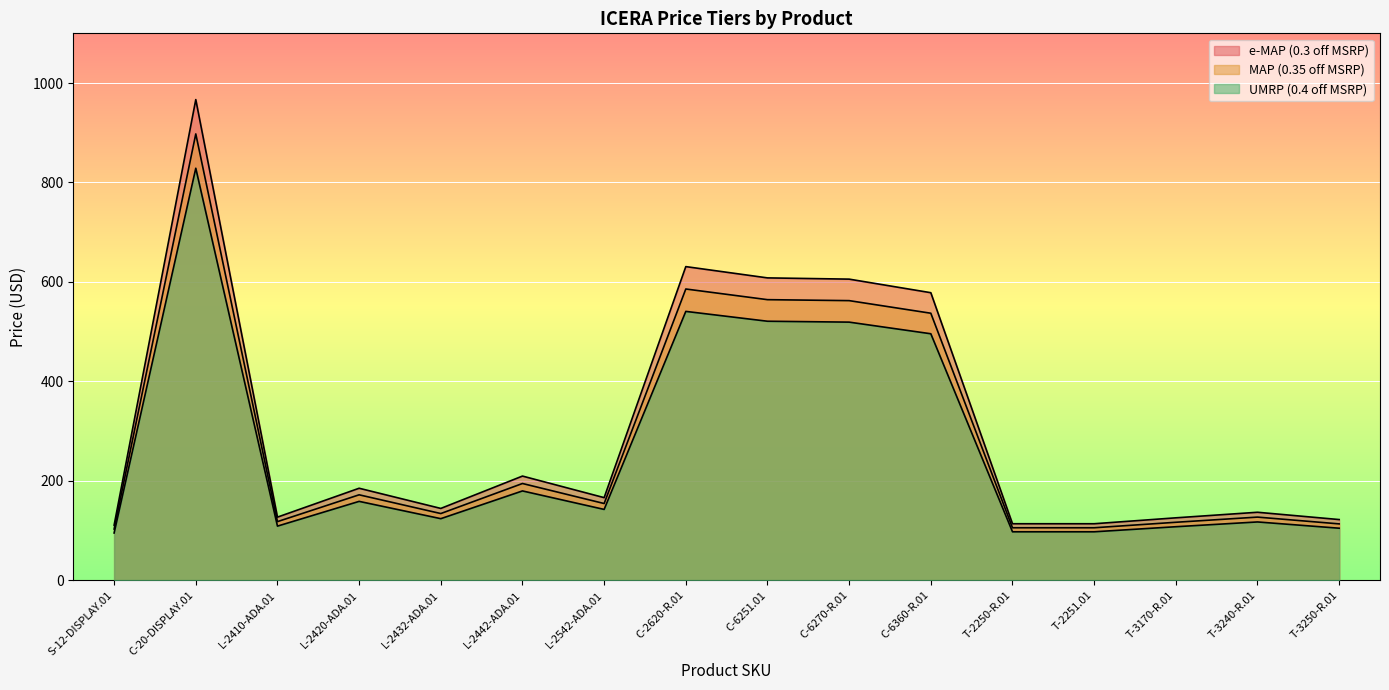

Reading left to right, what are all the values shown in this chart?

e-MAP (0.3 off MSRP): 110.6	966.7	126.7	184.8	144.2	209.3	165.9	630.7	608.0	605.5	578.2	113.4	113.4	125.3	136.5	121.8
MAP (0.35 off MSRP): 102.7	897.6	117.7	171.6	133.9	194.3	154.1	585.6	564.2	562.2	536.9	105.3	105.3	116.3	126.8	113.1
UMRP (0.4 off MSRP): 94.8	828.6	108.6	158.4	123.6	179.4	142.2	540.6	520.8	519.0	495.6	97.2	97.2	107.4	117.0	104.4